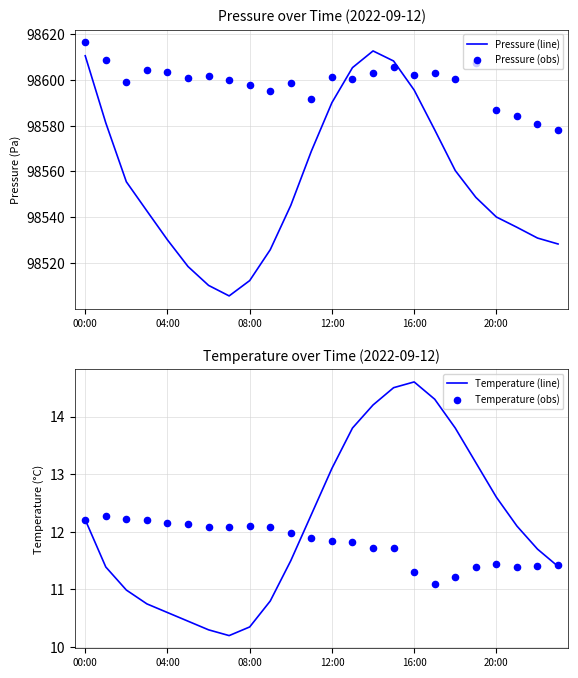

Which series reaches the minimum Y coordinate?

Temperature (line)